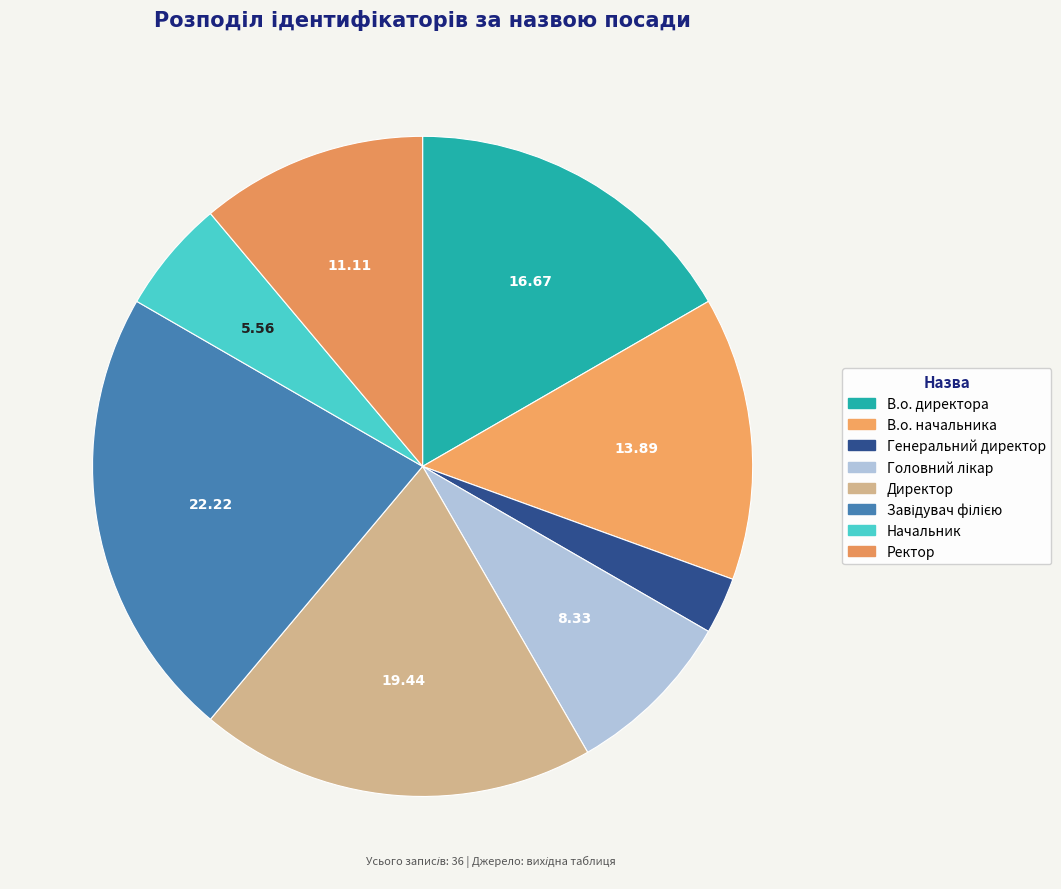

How many segments does this pie chart have?

8